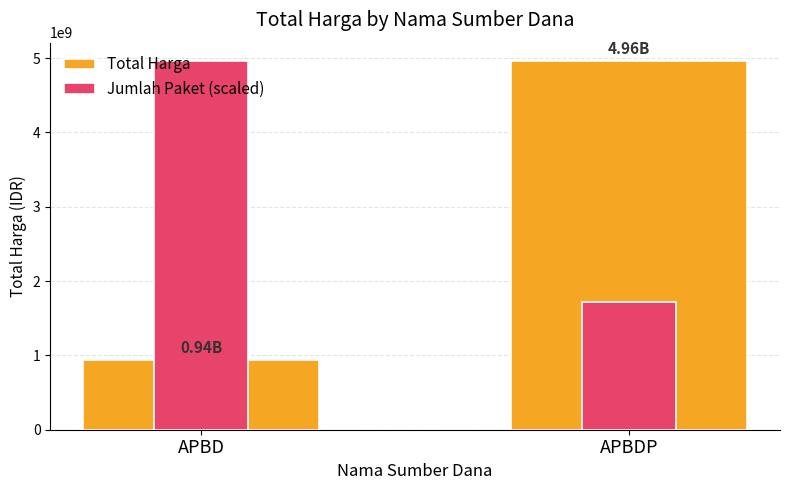

What position from the right is APBD?

2